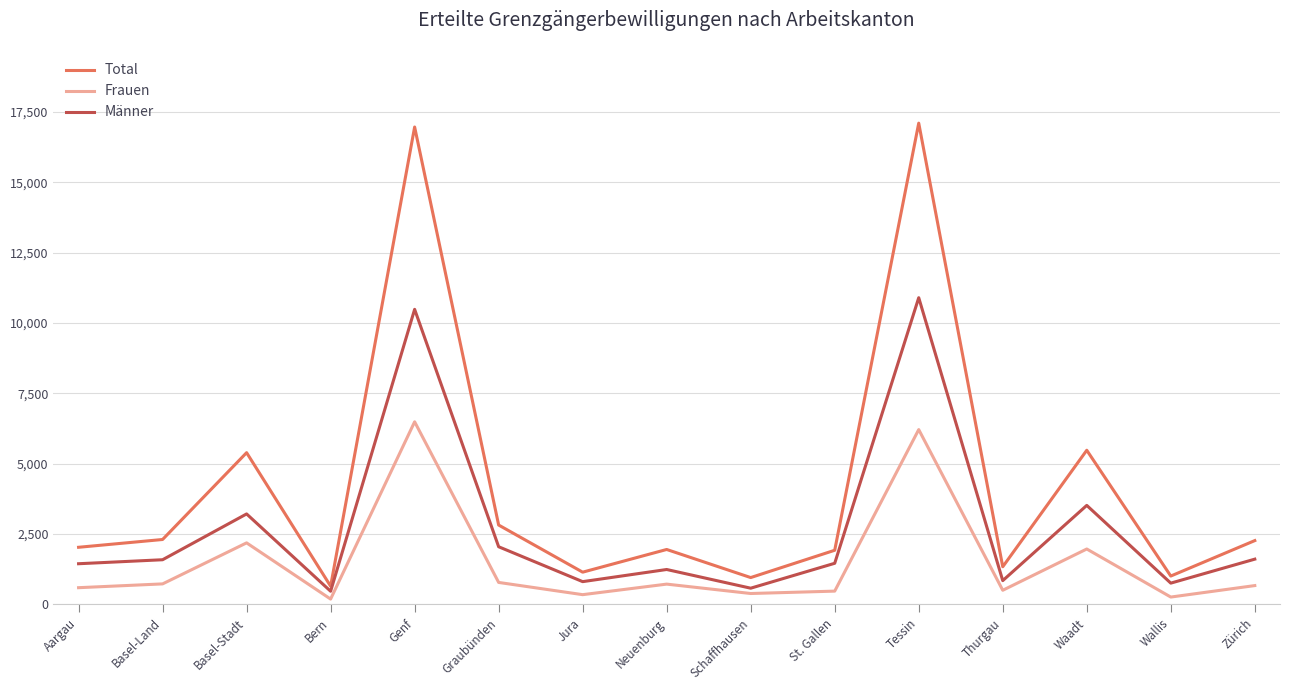

What is the approximate value of Total at Genf, to the nearest 10?

16970